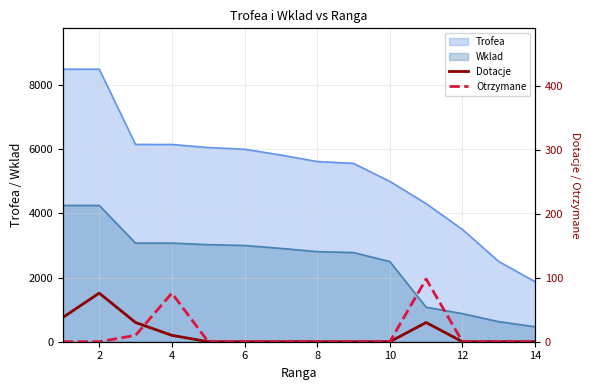

What is the approximate value of Wklad at 8, to the nearest 10?

2810